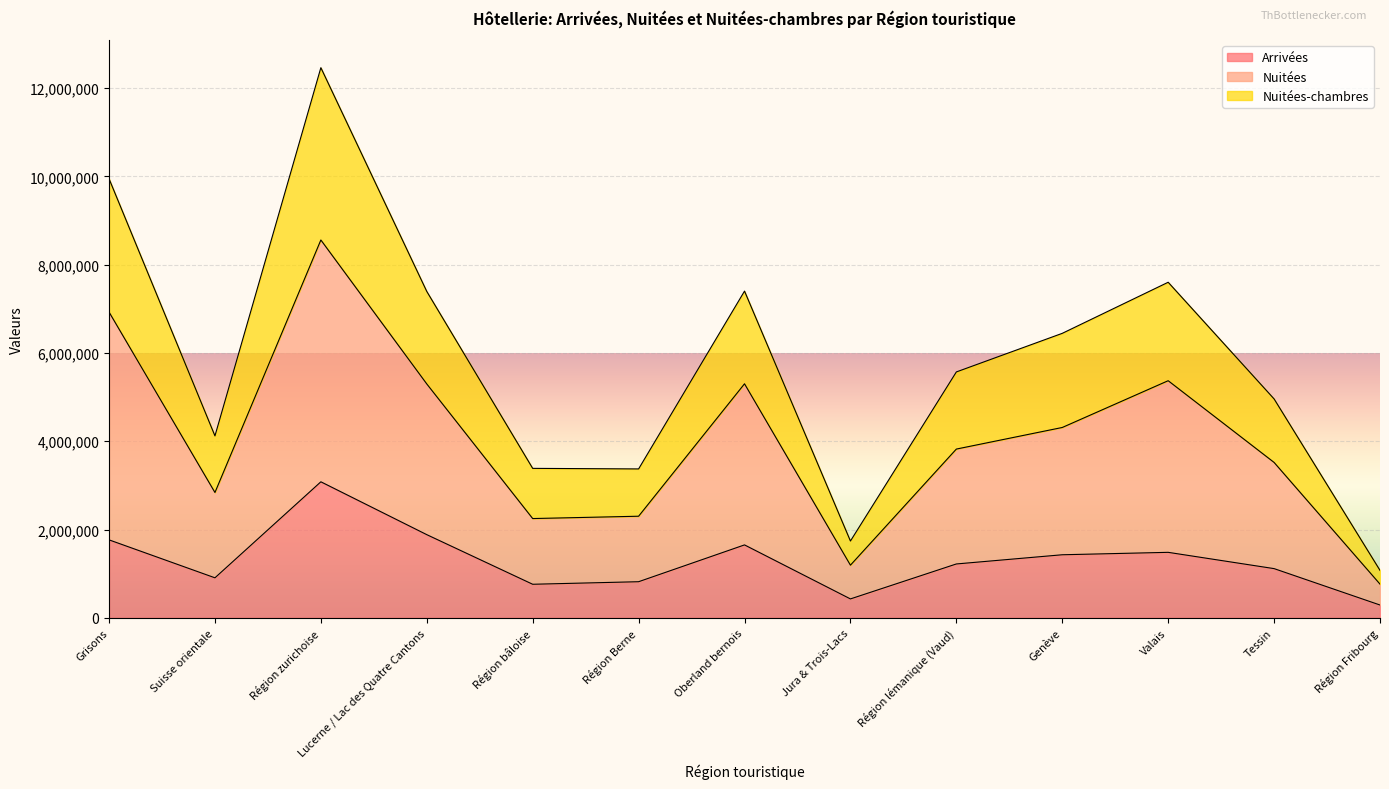

What is the total value across all series at Genève?

6444196